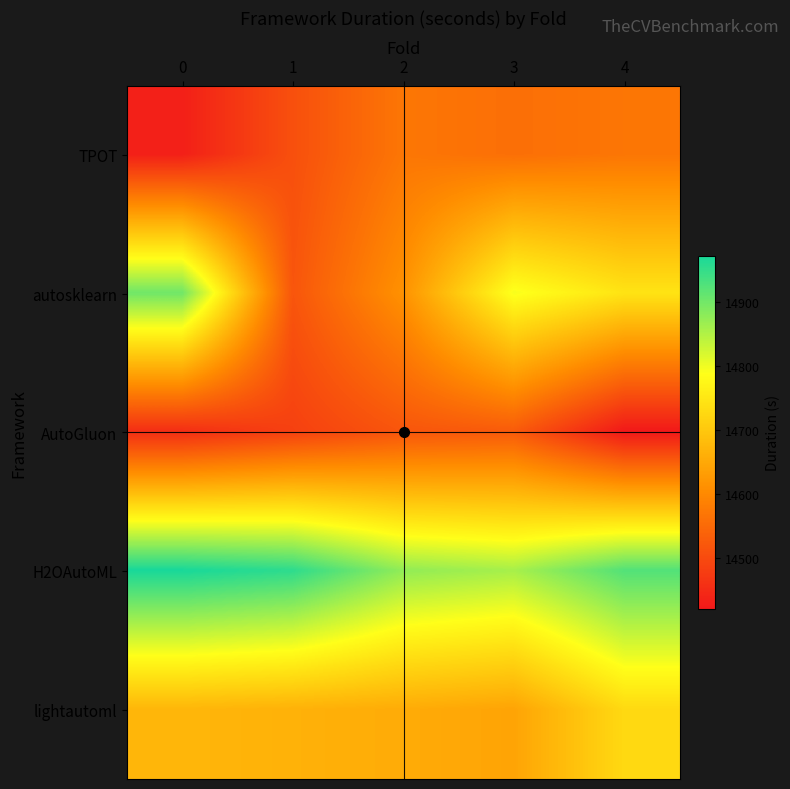

Reading left to right, list all the values displayed in this chart.

TPOT: 0=14432.3	1=14509.0	2=14571.1	3=14559.2	4=14569.8
autosklearn: 0=14901.8	1=14517.9	2=14615.0	3=14793.6	4=14745.1
AutoGluon: 0=14455.0	1=14484.7	2=14518.8	3=14526.2	4=14421.4
H2OAutoML: 0=14971.5	1=14954.4	2=14875.0	3=14857.7	4=14924.9
lightautoml: 0=14672.6	1=14664.9	2=14655.3	3=14643.5	4=14728.6